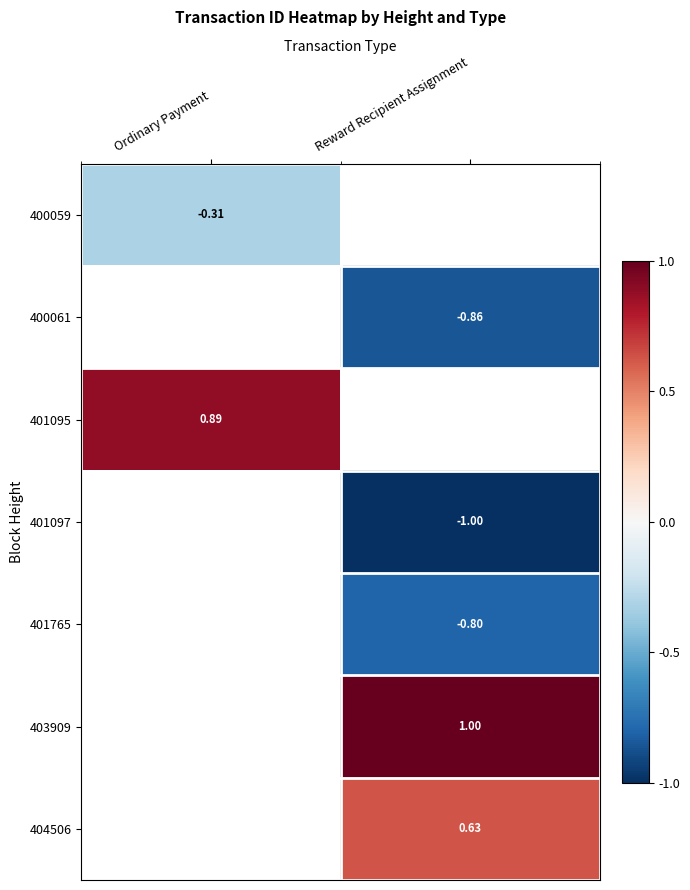

True or false: 401095 has a value of 0.9 at Ordinary Payment.

True